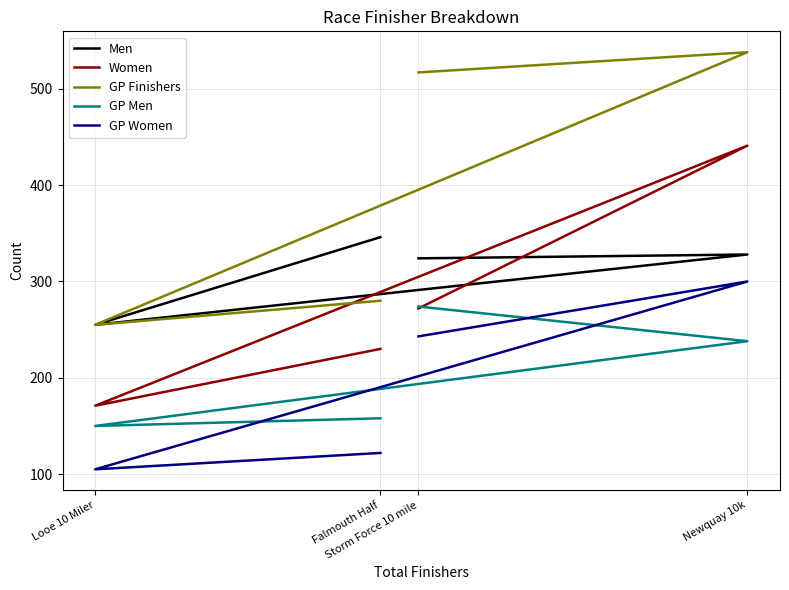

Rank the series by their maximum value, from lowest to highest.

GP Men, GP Women, Men, Women, GP Finishers